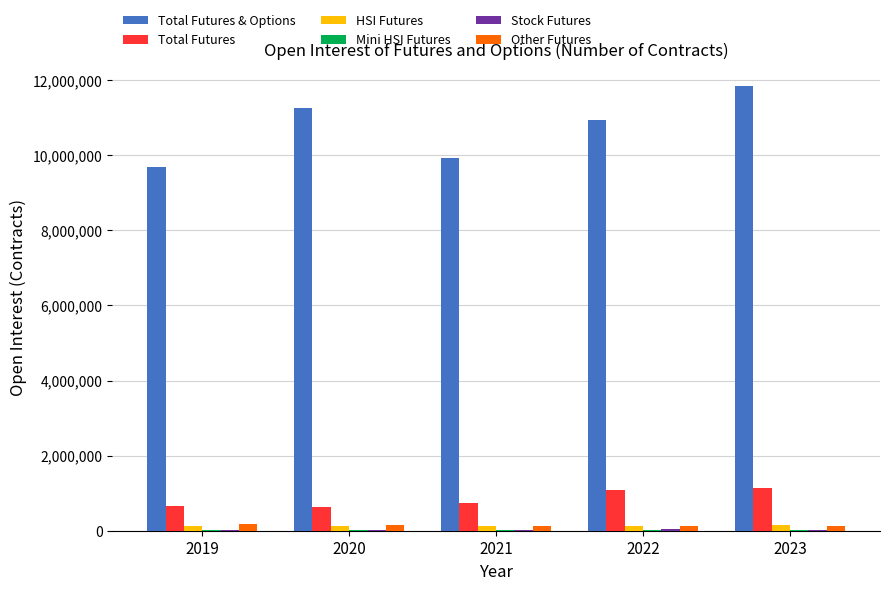

Which series has the largest total across all categories?

Total Futures & Options